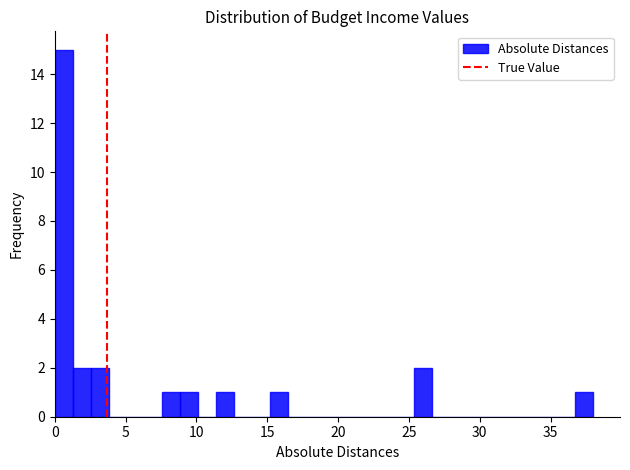

Around what value on the x-axis is the tallest bar? Give the approximate position of its centre, as read against the axis.

0.5